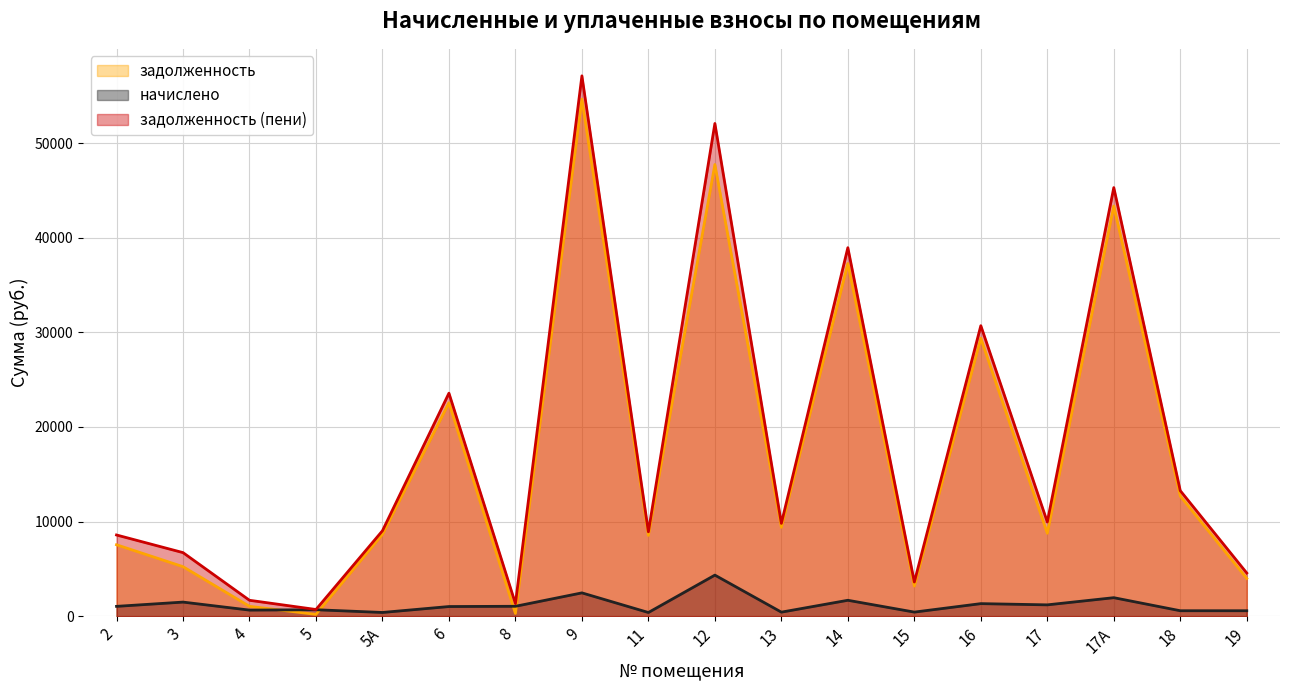

What is the sum of the задолженность values at 13 and 19?

13373.2